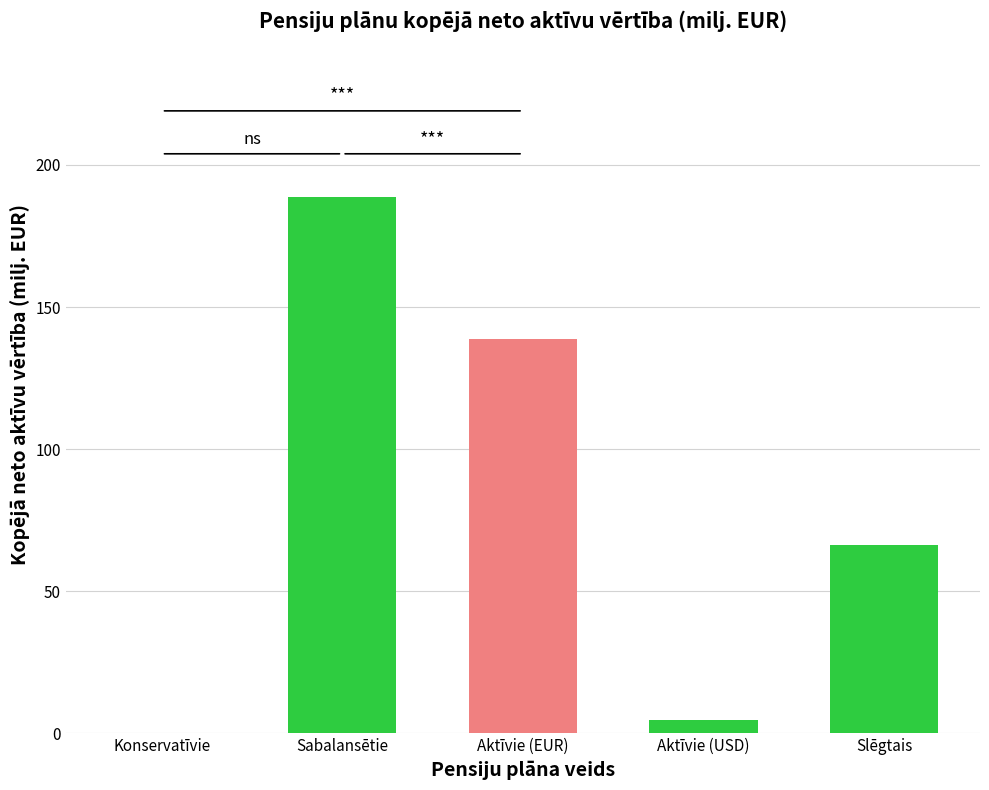

Which has a higher value, Slēgtais or Konservatīvie?

Slēgtais